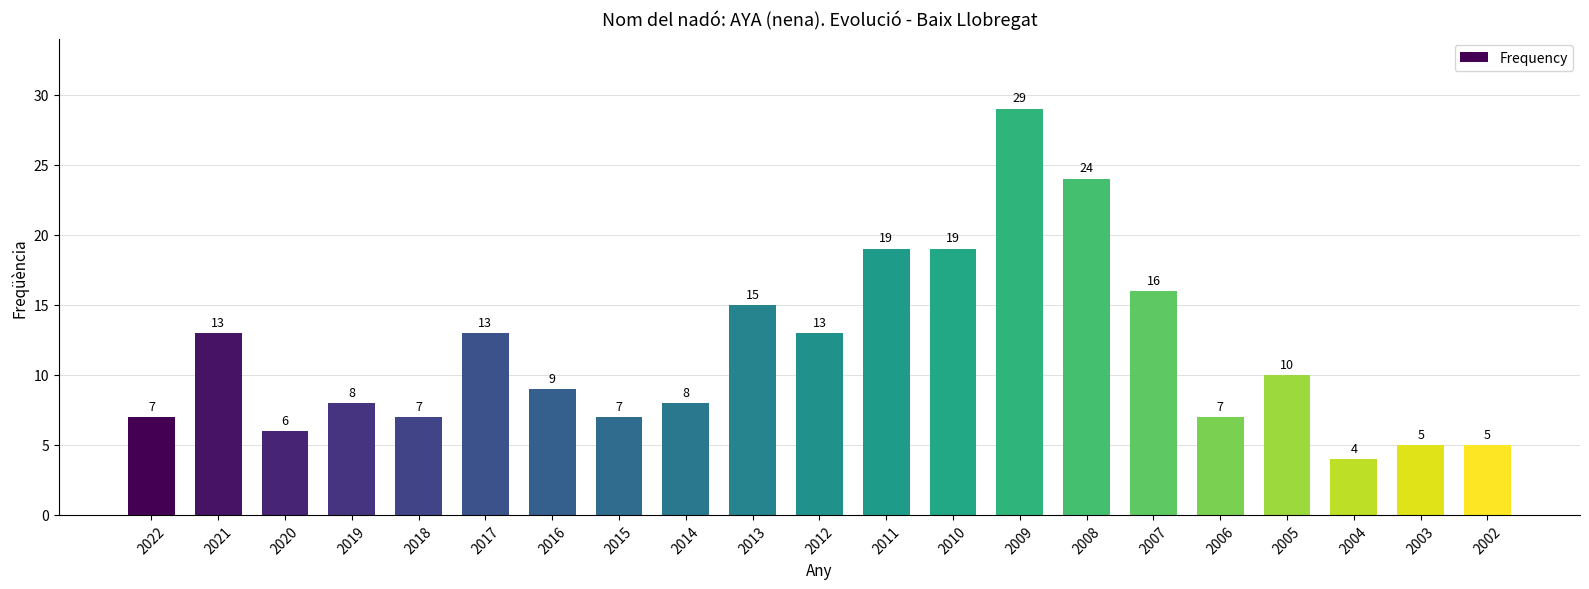

At which category does the chart reach its minimum across all series?

2004